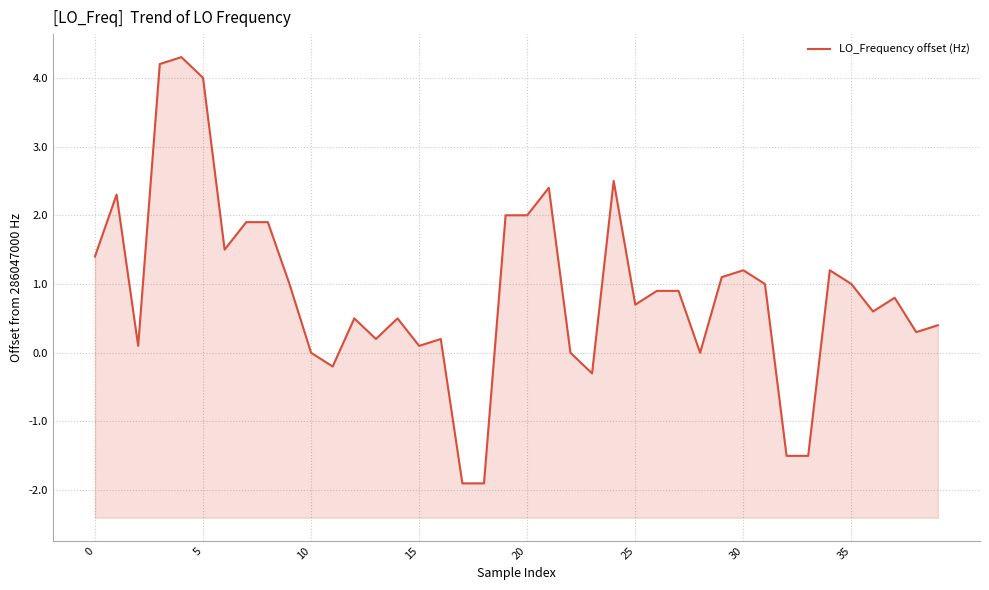

What is the average value?

0.9